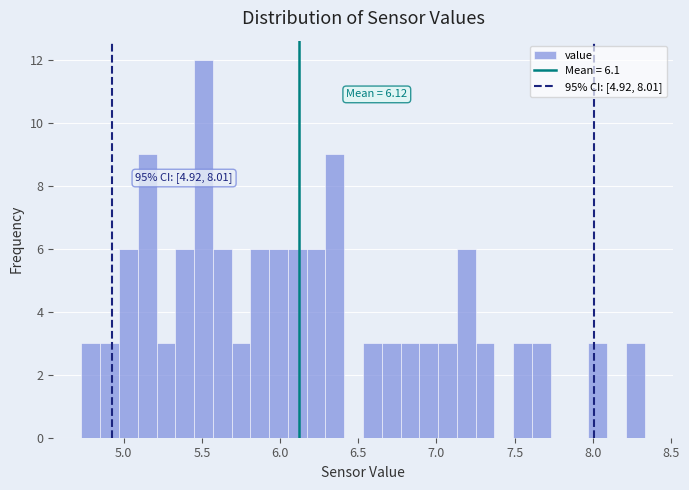

Around what value on the x-axis is the tallest bar? Give the approximate position of its centre, as read against the axis.

5.50